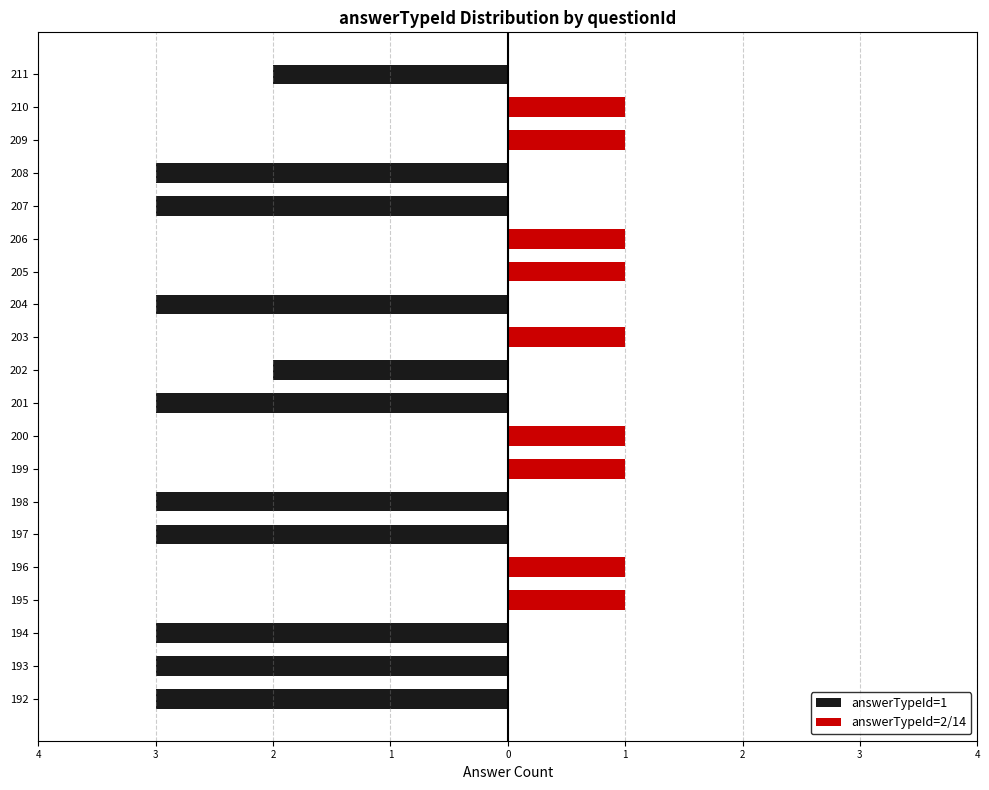

How many groups of bars are there?

20